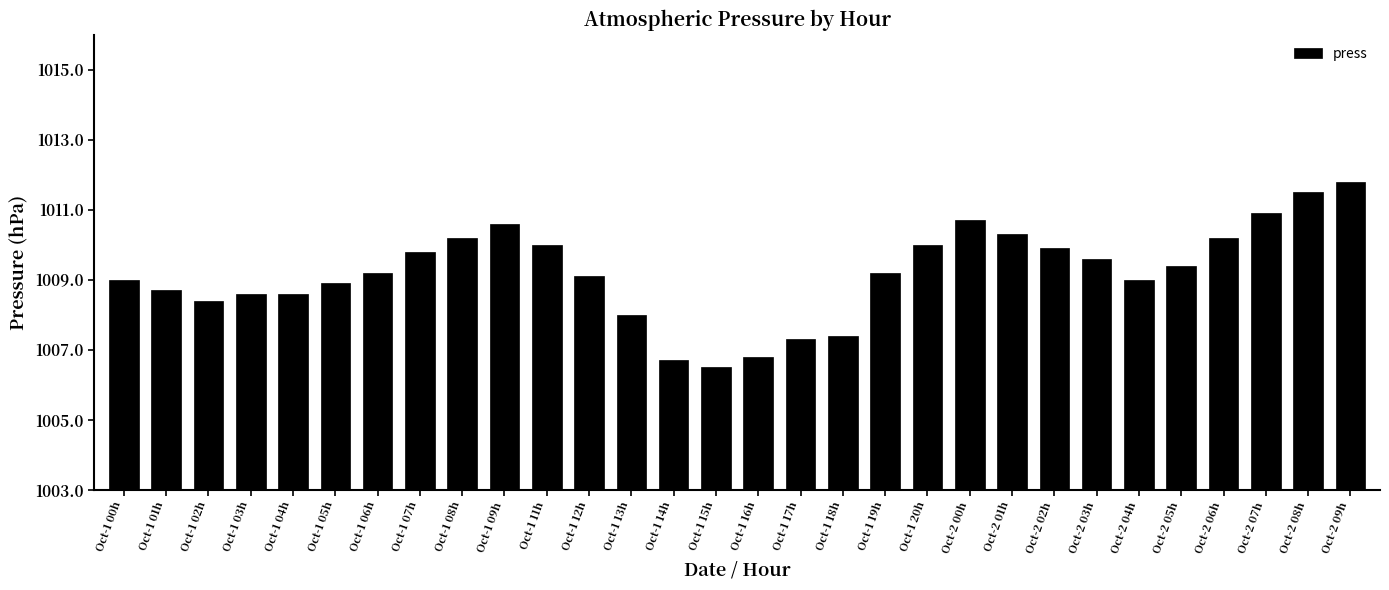

Which label corresponds to the largest value in the chart?

Oct-2 09h